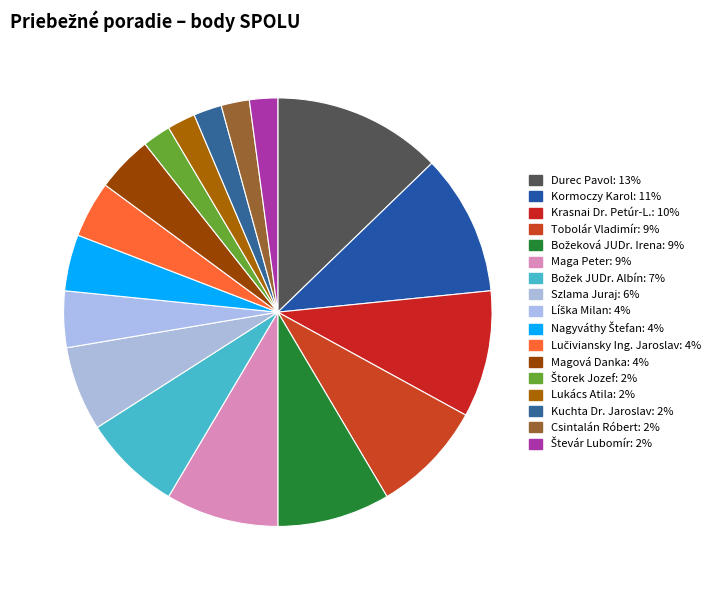

Does any single category account for the majority?

No